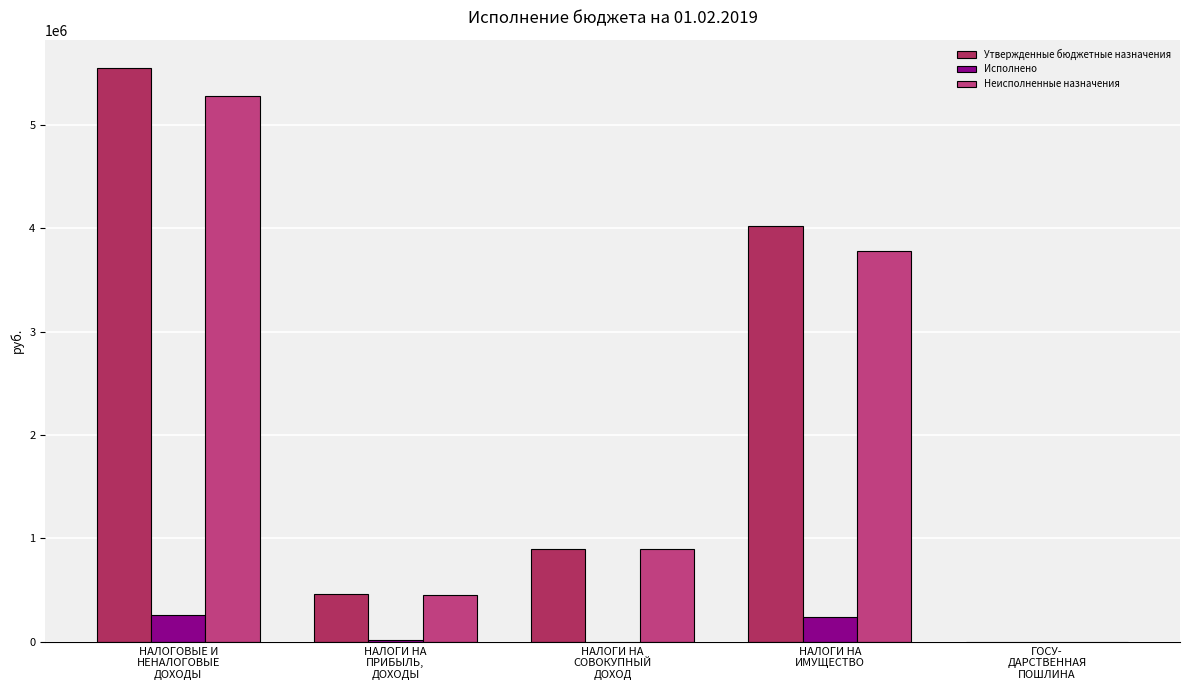

Is the value of Утвержденные бюджетные назначения at НАЛОГИ НА
ПРИБЫЛЬ,
ДОХОДЫ greater than the value of Исполнено at НАЛОГИ НА
ПРИБЫЛЬ,
ДОХОДЫ?

Yes